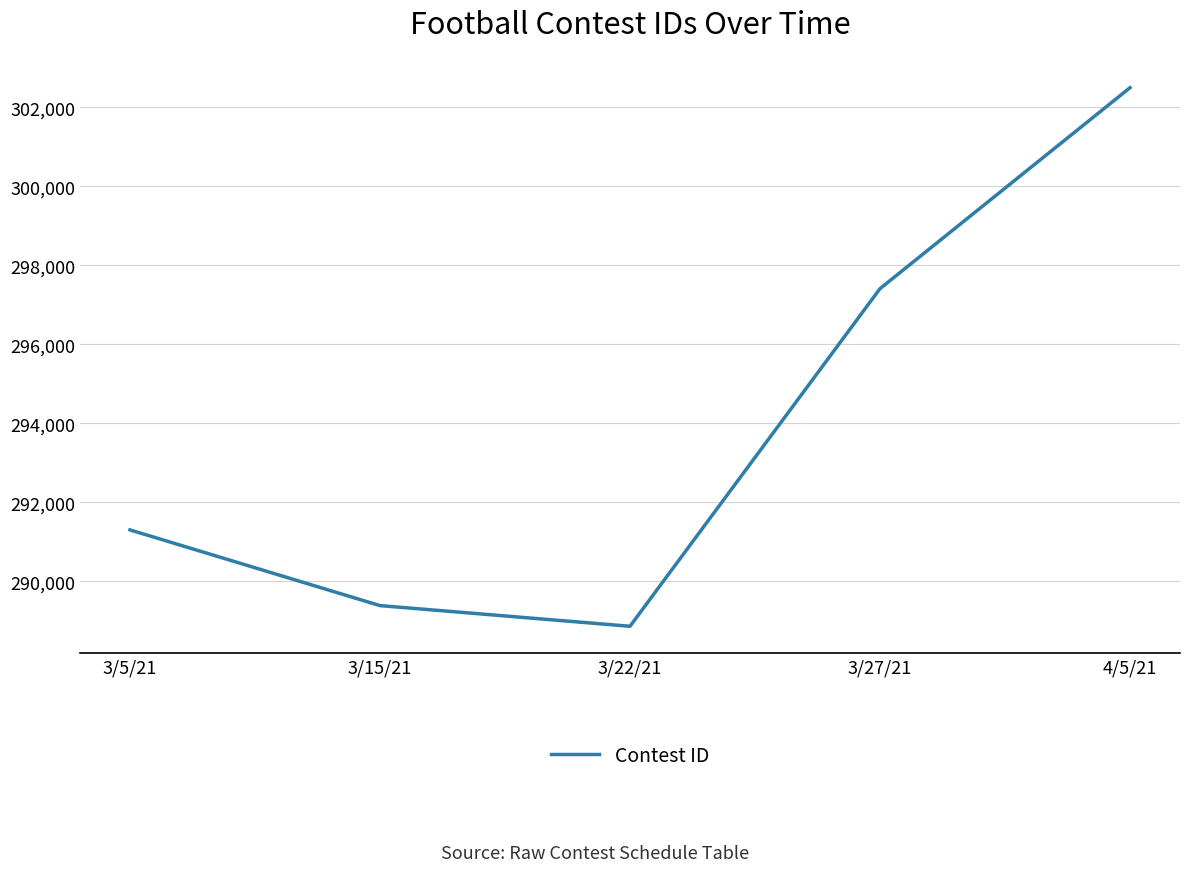

The chart shows a value of 509173 at 3/22/21. True or false?

False